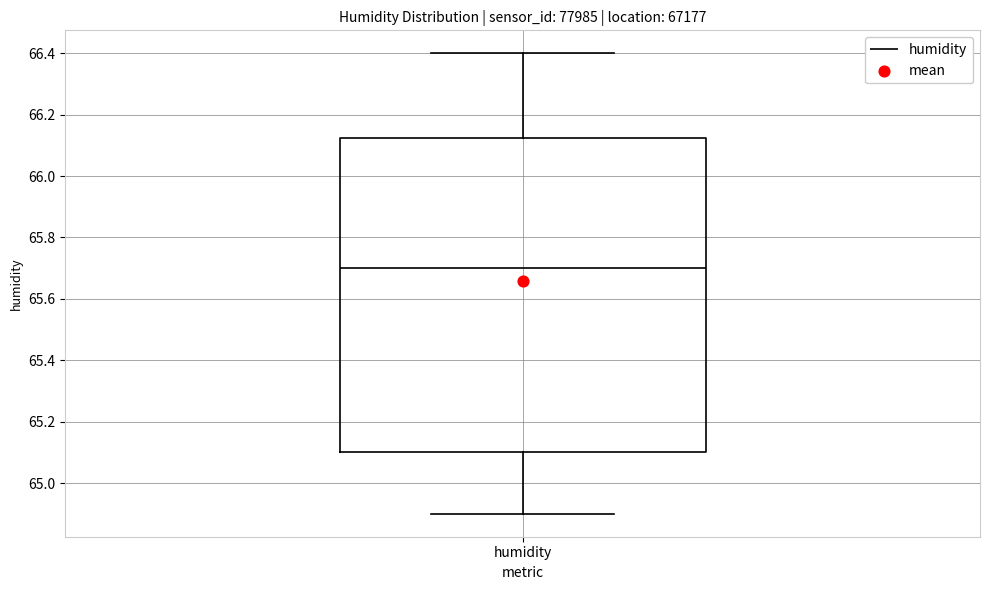

Where does the median line of the box for humidity sit on the y-axis? The values are not printed on the chart, so give them approximately, as read against the axis.

65.70